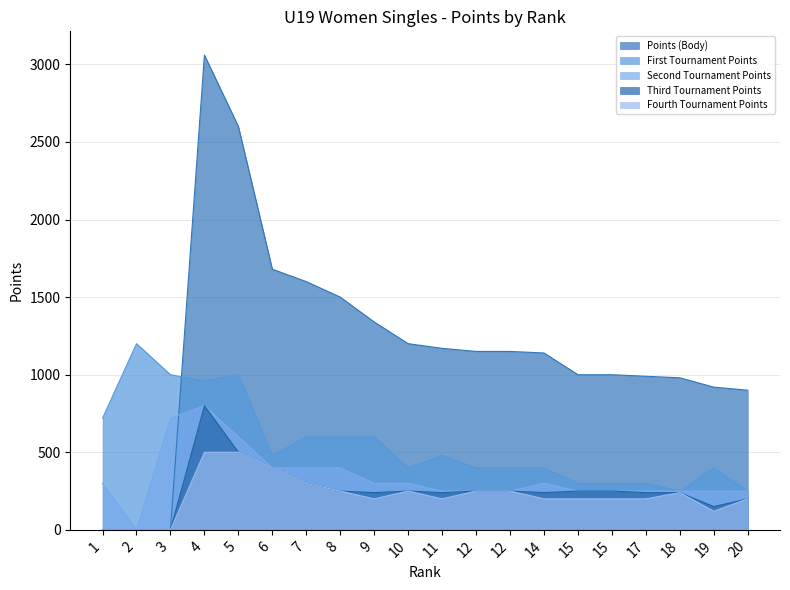

True or false: Points (Body) and Third Tournament Points cross at least once.

False